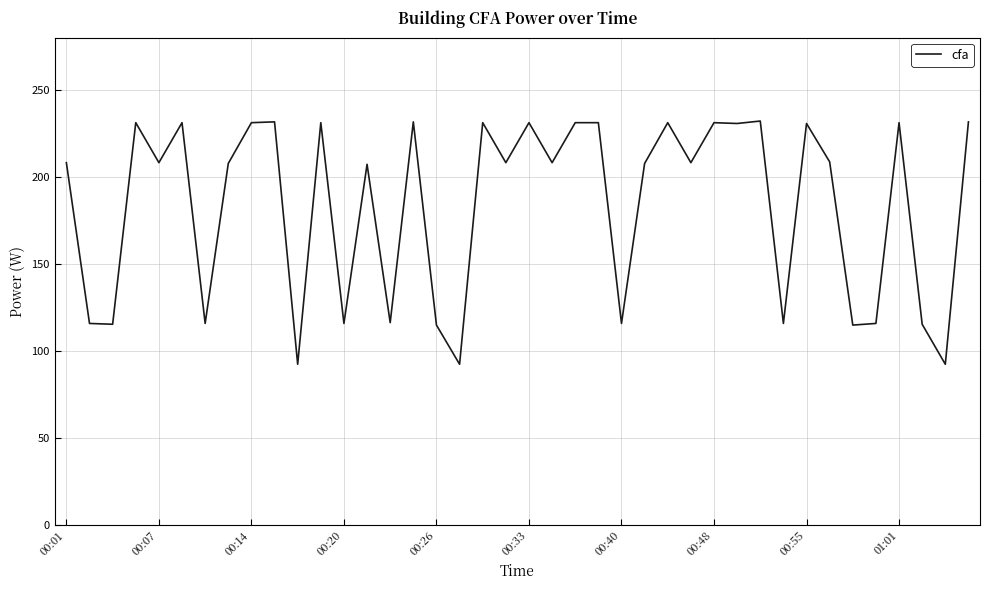

What is the difference between the maximum and minimum values?

139.7